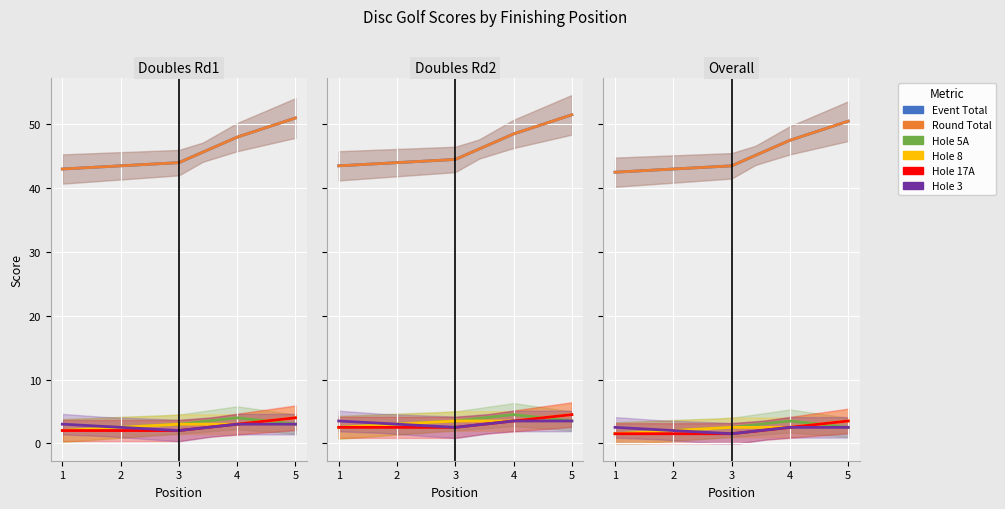

At which label does hole_17A first exceed 3?

5